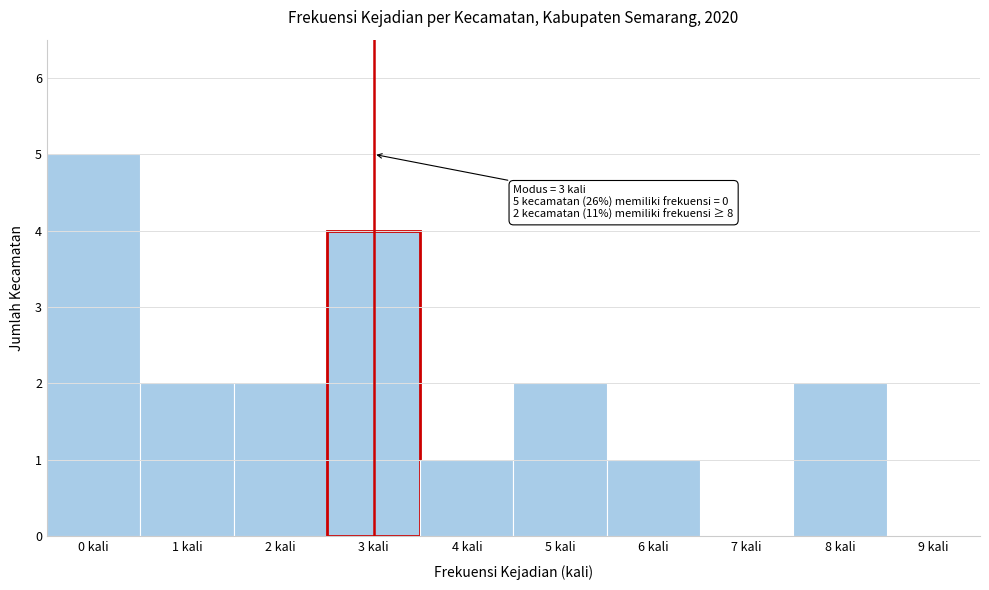

Which range on the x-axis has the tallest bar?

-0.5 to 0.5